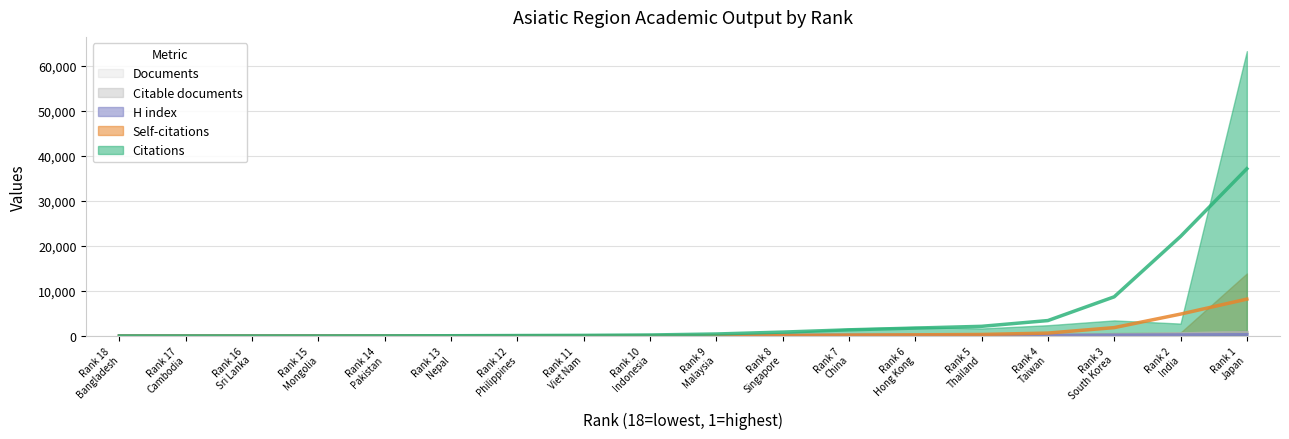

At which category does Citable documents reach its first local peak?

7